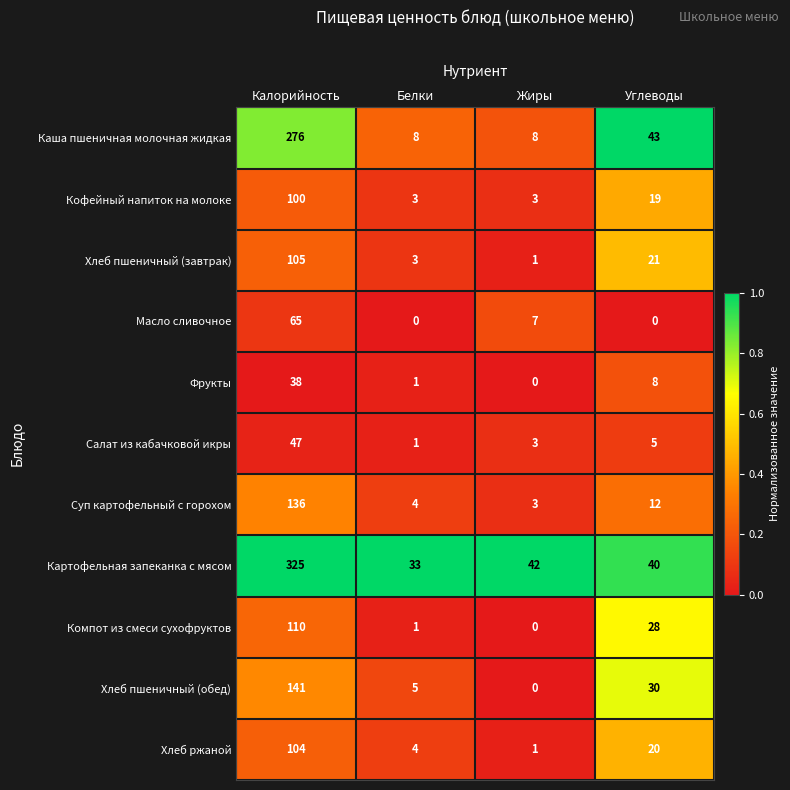

At how many categories does at least one series exceed 0?

4